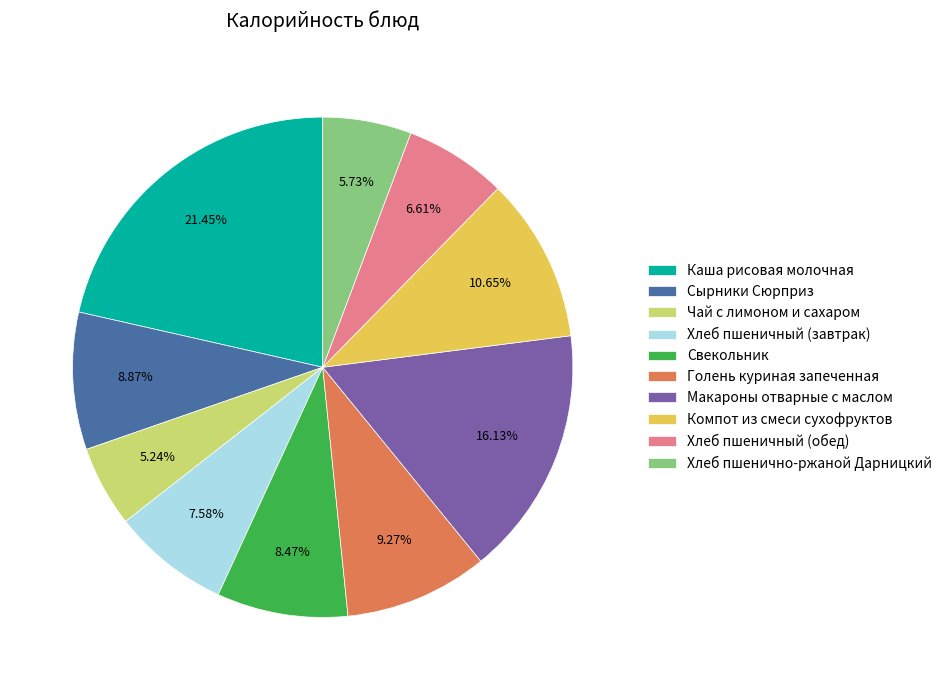

Which category has the biggest portion of the pie?

Каша рисовая молочная